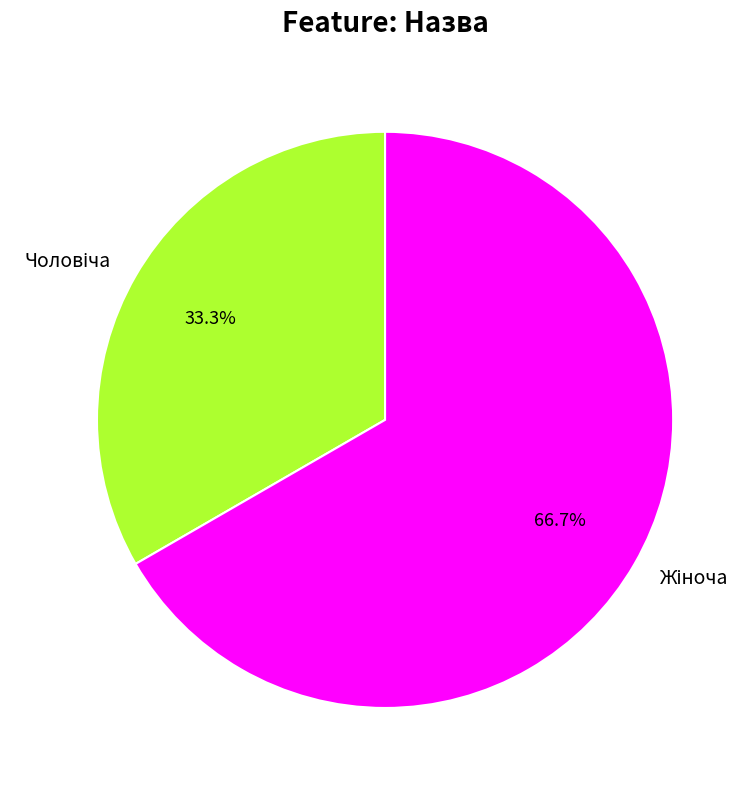

Is there any slice that represents more than half of the pie?

Yes